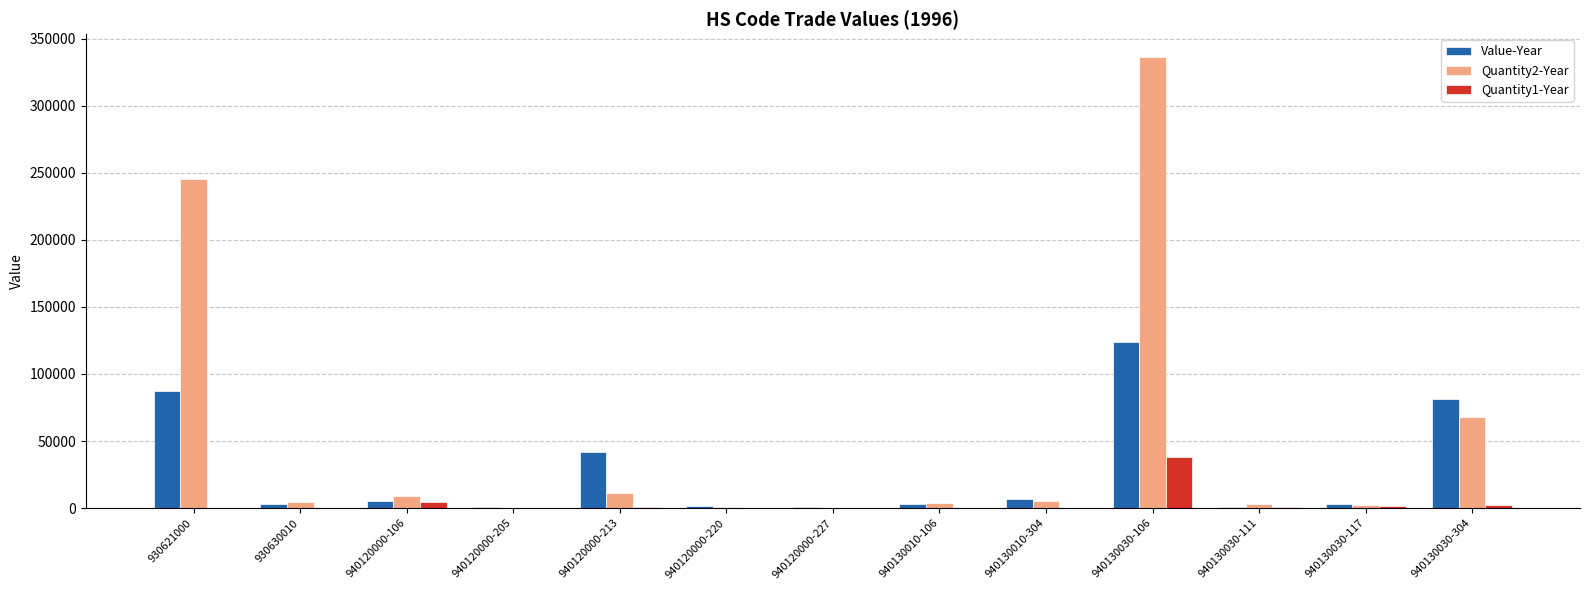

The Value-Year series shows 3174 at 930630010. True or false?

True